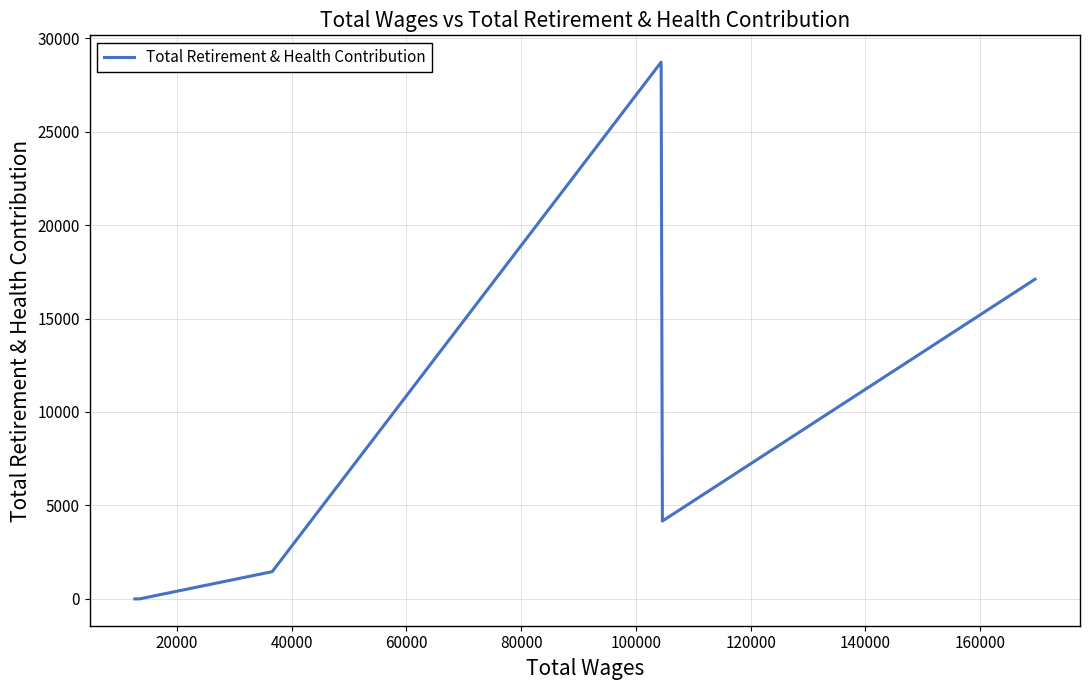

Count the number of data series in this chart.

1